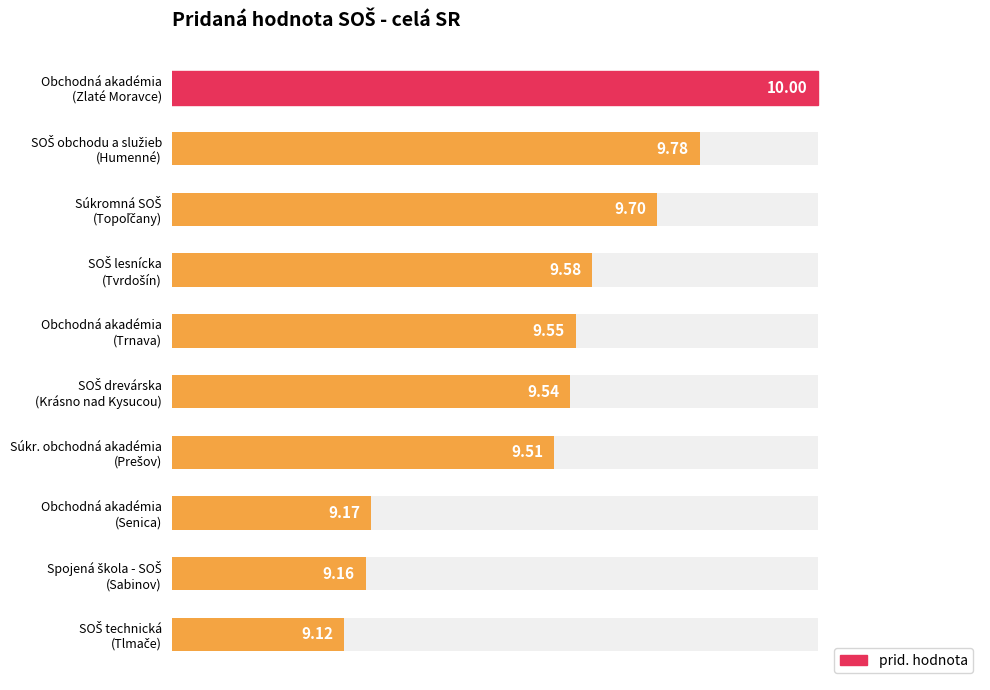

Rank the categories by value from highest to lowest.

Obchodná akadémia (Zlaté Moravce), SOŠ obchodu a služieb (Humenné), Súkromná SOŠ (Topoľčany), SOŠ lesnícka (Tvrdošín), Obchodná akadémia (Trnava), SOŠ drevárska (Krásno nad Kysucou), Súkr. obchodná akadémia (Prešov), Obchodná akadémia (Senica), Spojená škola - SOŠ (Sabinov), SOŠ technická (Tlmače)